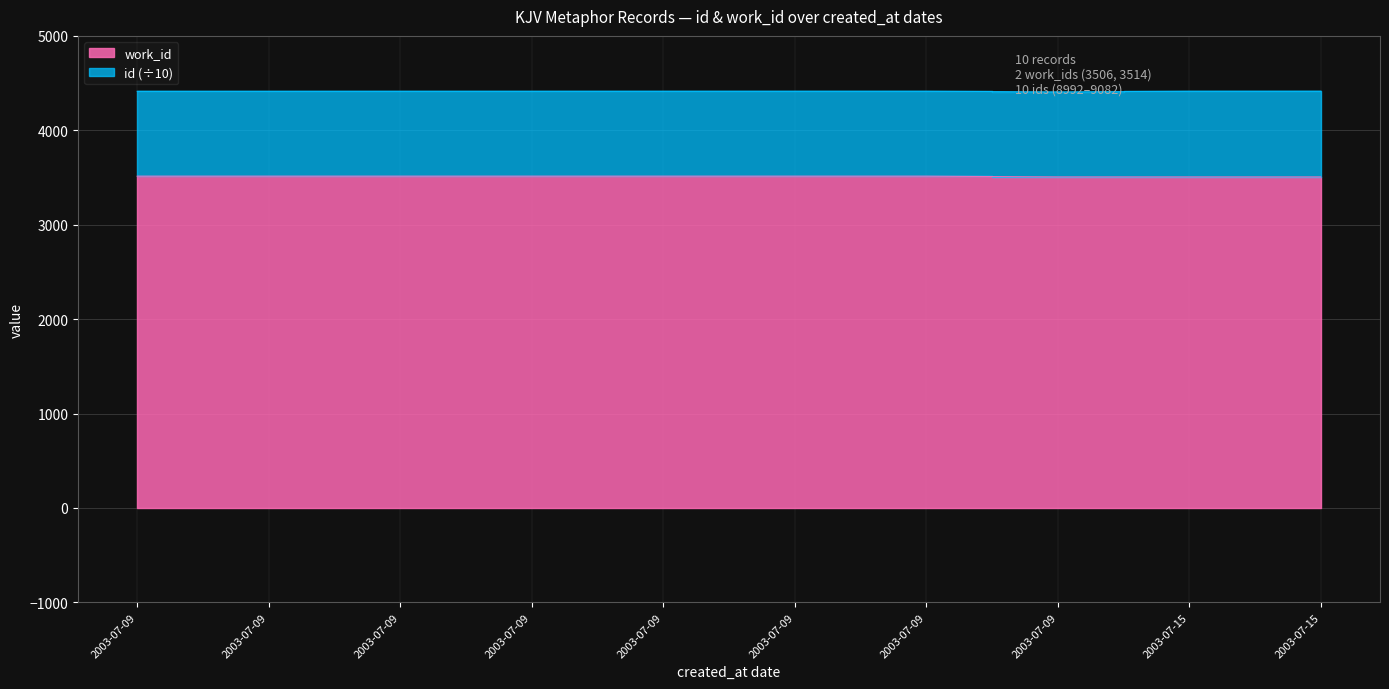

Between 2003-07-15 and 2003-07-09, which is larger?

2003-07-09